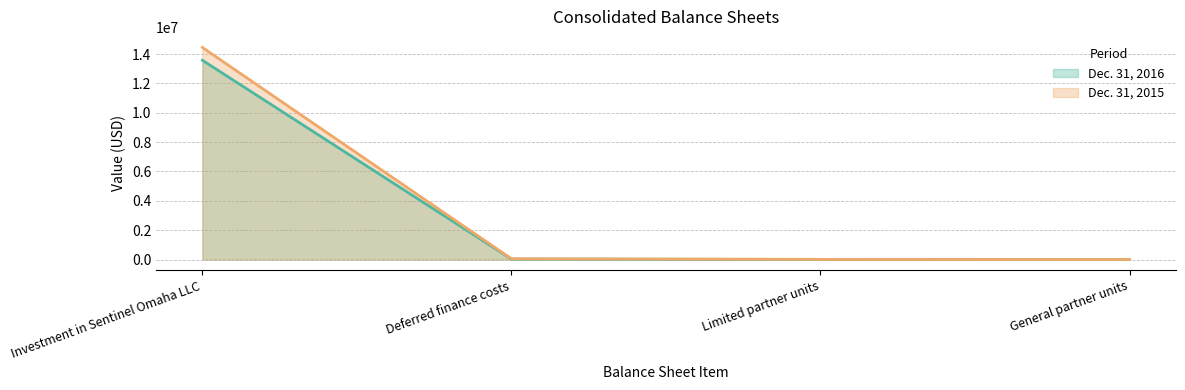

Rank the series at Deferred finance costs from highest to lowest value.

Dec. 31, 2015, Dec. 31, 2016